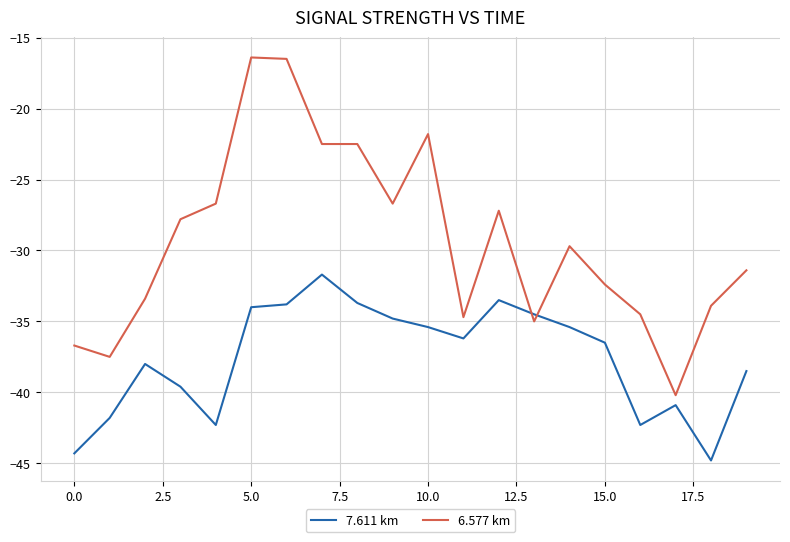

List the series in order of their overall mean, lowest first.

7.611 km, 6.577 km